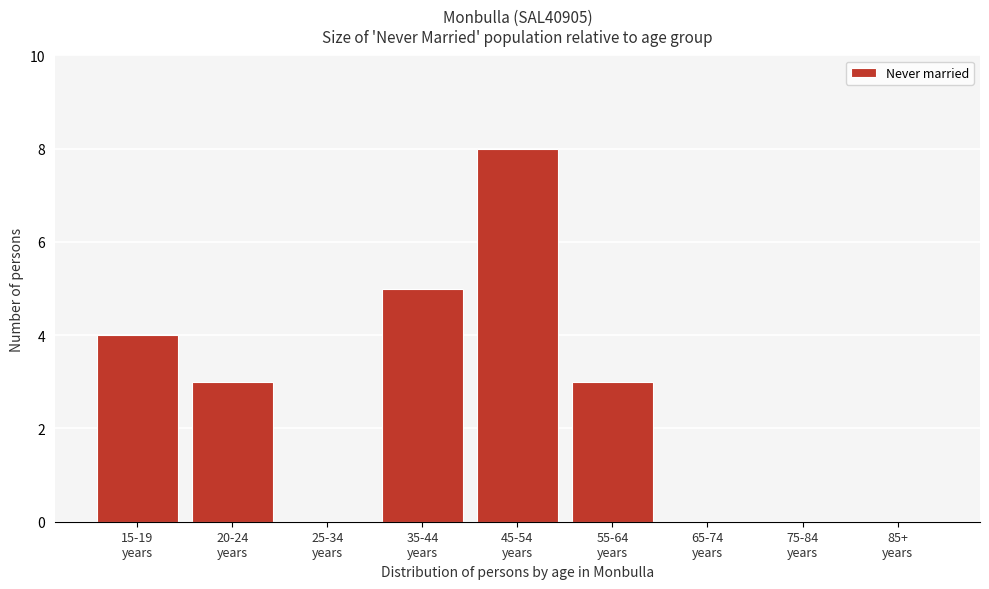

What is the greatest value displayed?

8